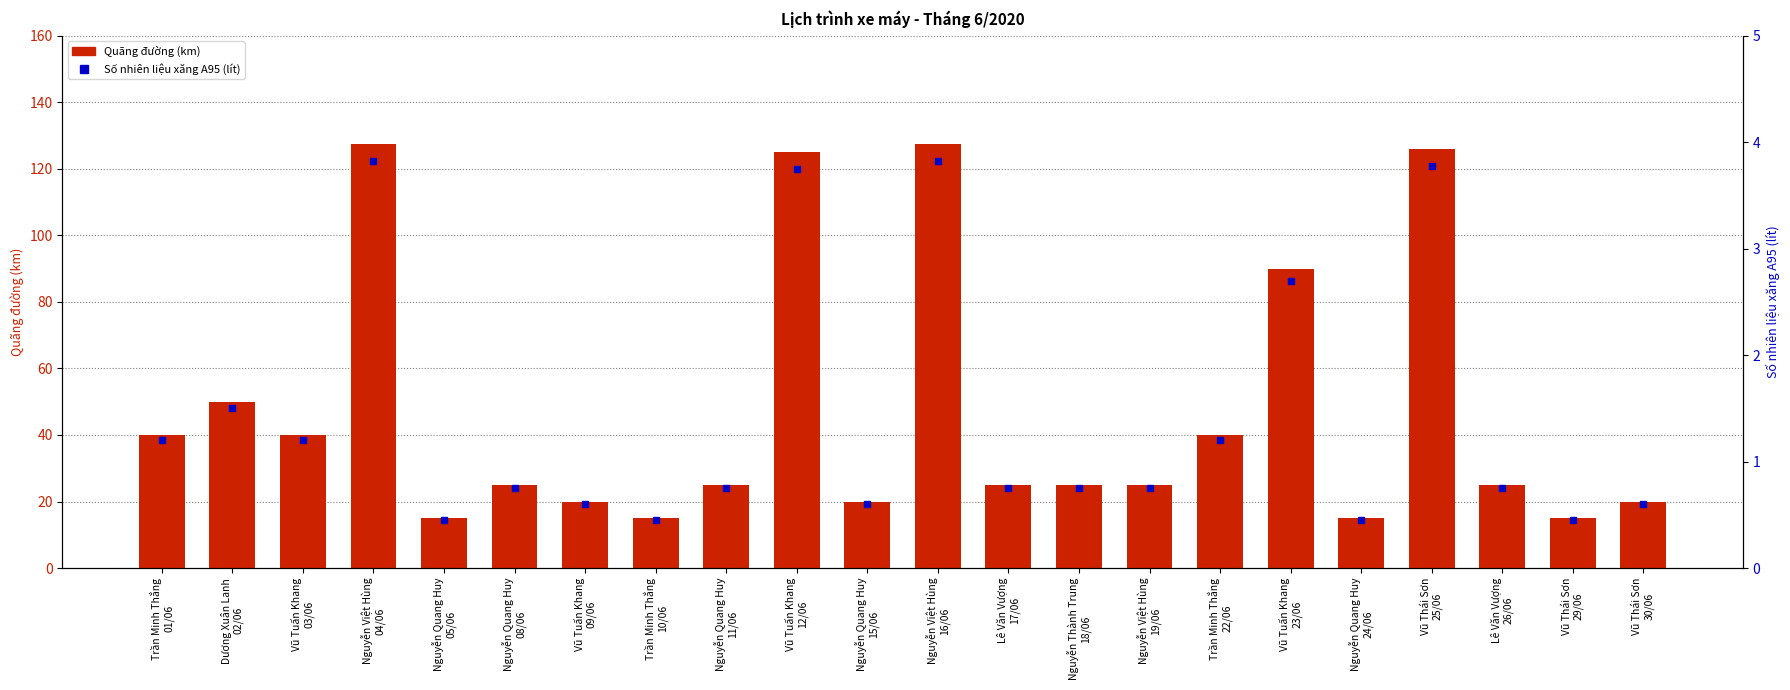

Does the chart contain stacked bars?

No